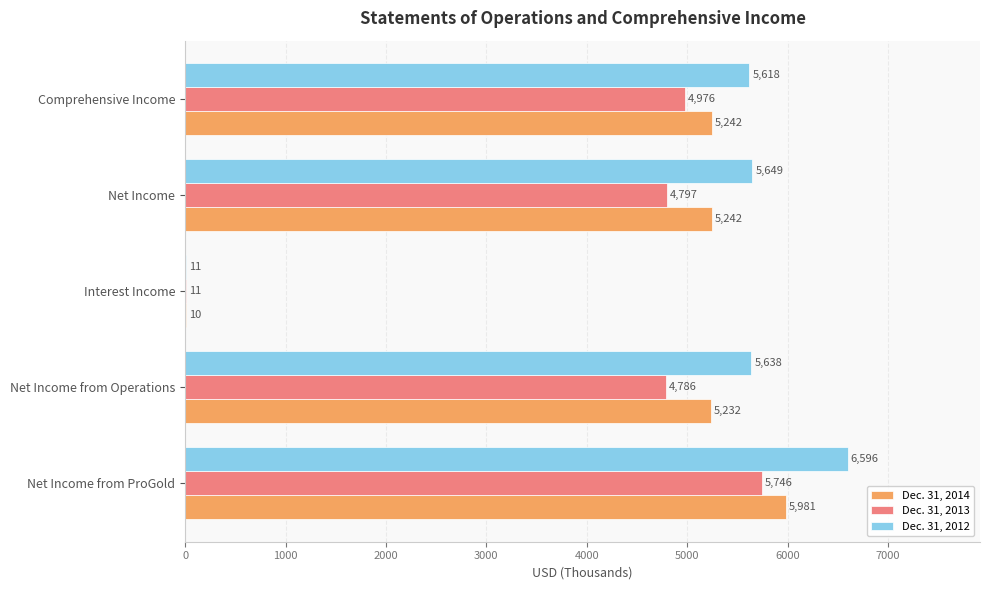

What is the sum of all Dec. 31, 2014 values?

21707